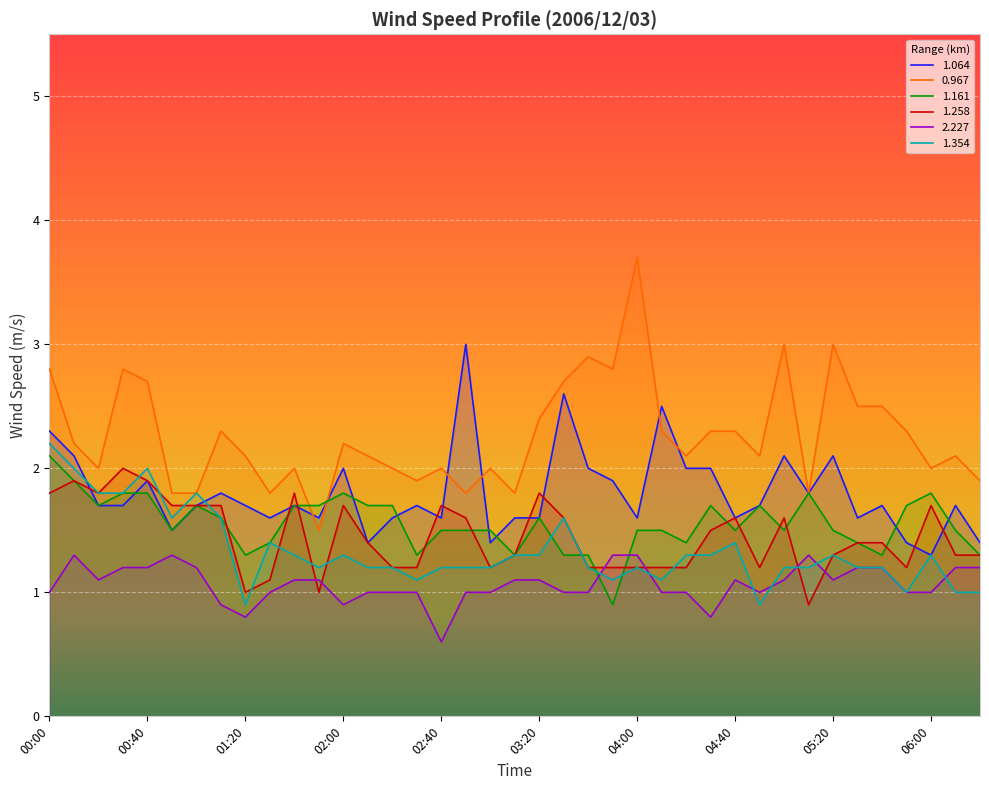

True or false: 0.967 and 1.354 intersect in this chart.

False